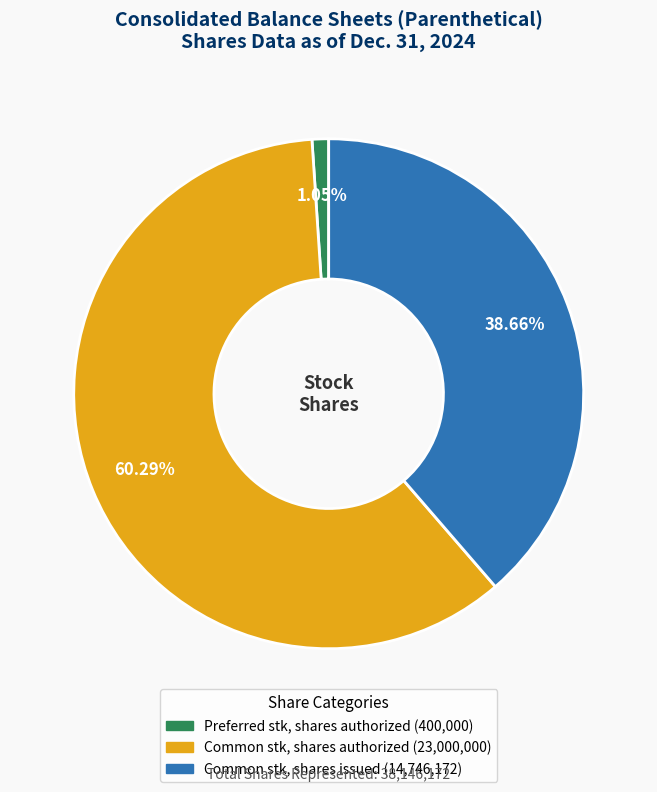

Is there a majority slice in this chart?

Yes